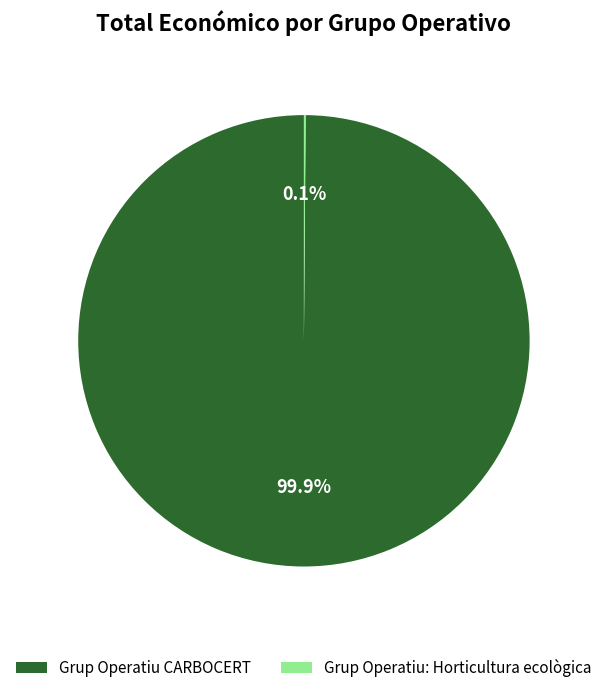

To the nearest percent, what percentage of the pie is Grup Operatiu CARBOCERT?

100%